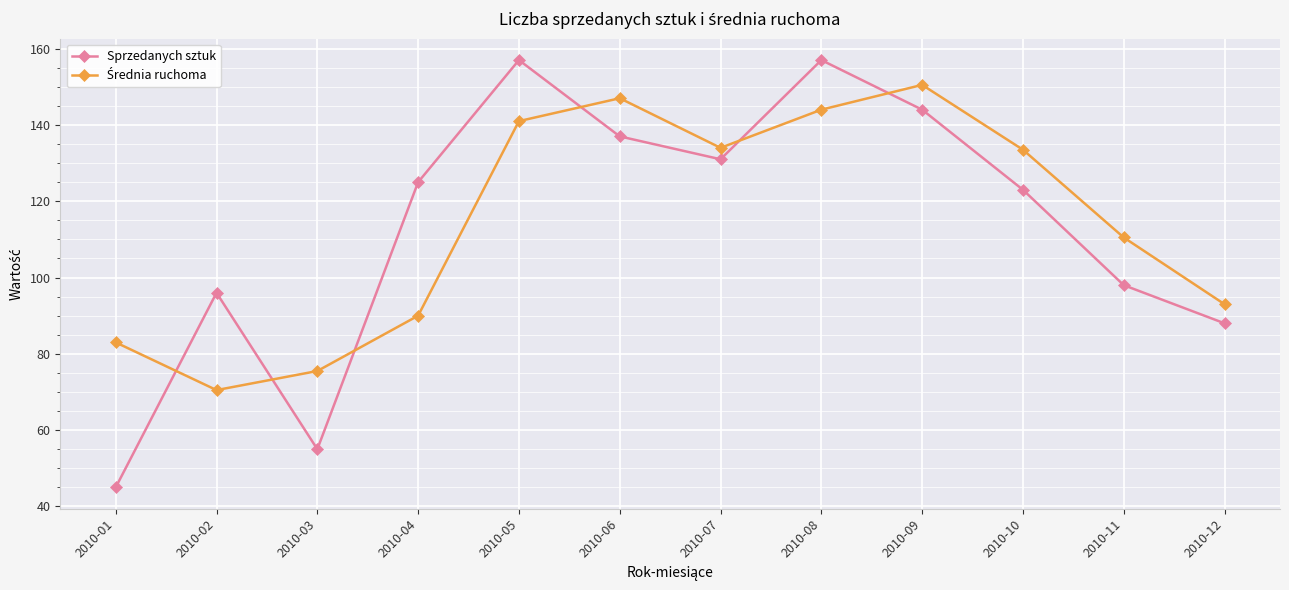

What is the spread (max minus min) of values at 2010-09?

6.5